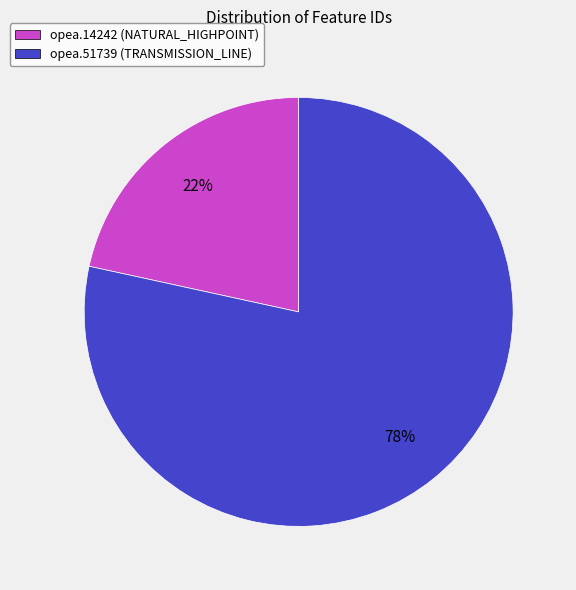

Count the number of slices in the pie.

2